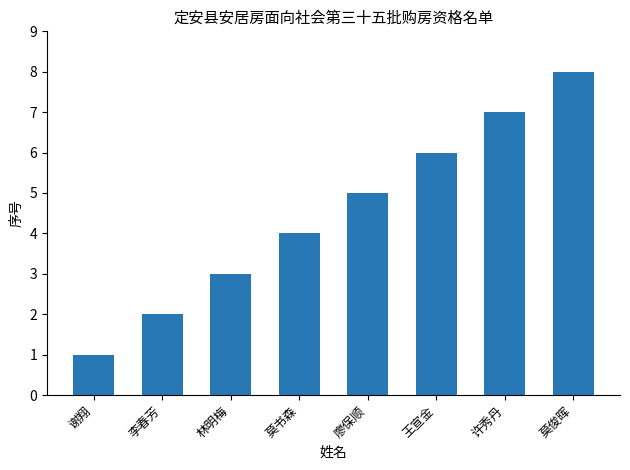

List the labels in order of value, largest first.

莫俊晖, 许秀丹, 王宣金, 廖保顺, 莫书森, 林明梅, 李春芳, 谢翔